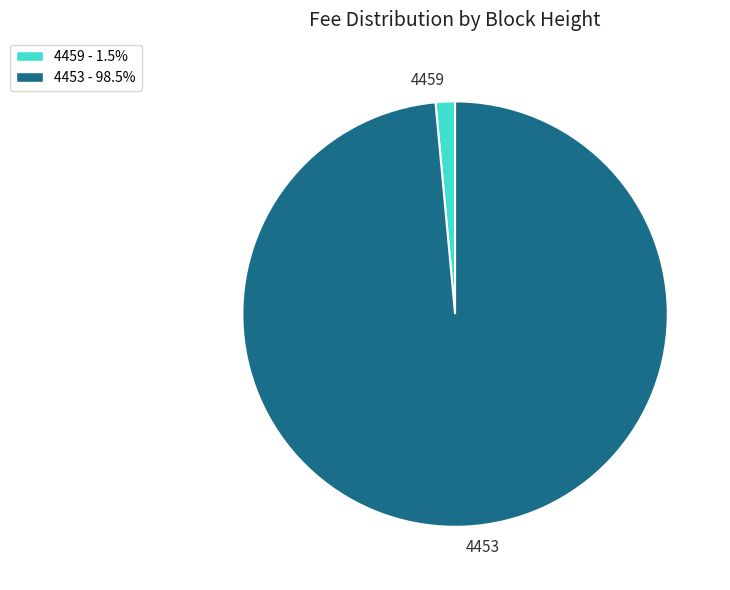

True or false: 4453 accounts for 99% of the total.

True